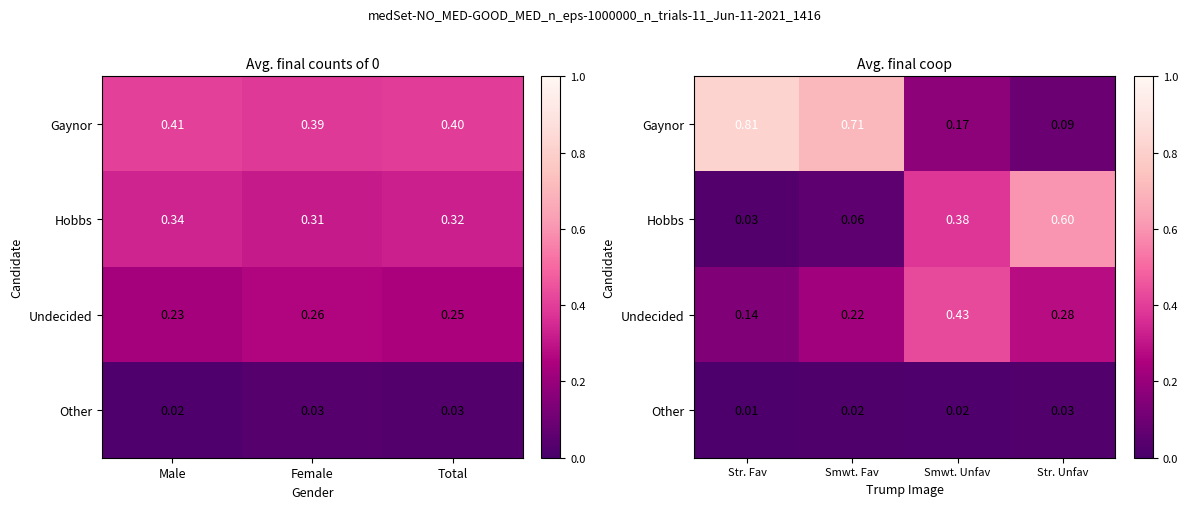

Between Smwt. Unfav and Str. Unfav, which is larger?

Smwt. Unfav